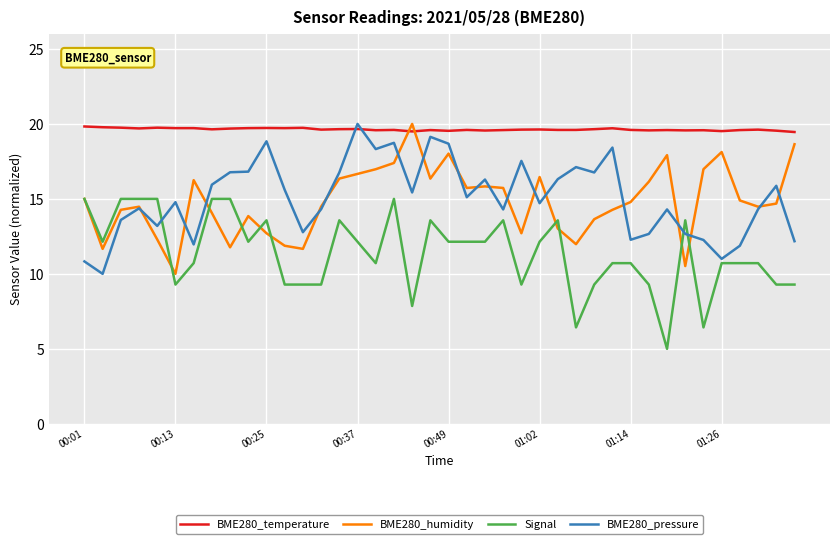

What is the minimum value for BME280_humidity?

10.0